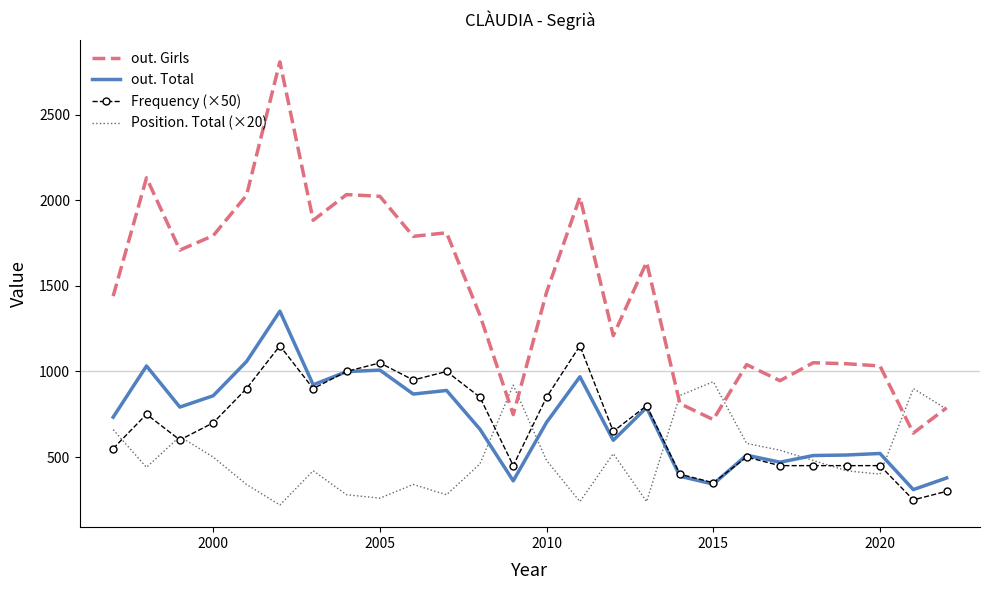

Rank the series by their maximum value, from highest to lowest.

out. Girls, out. Total, Frequency (×50), Position. Total (×20)